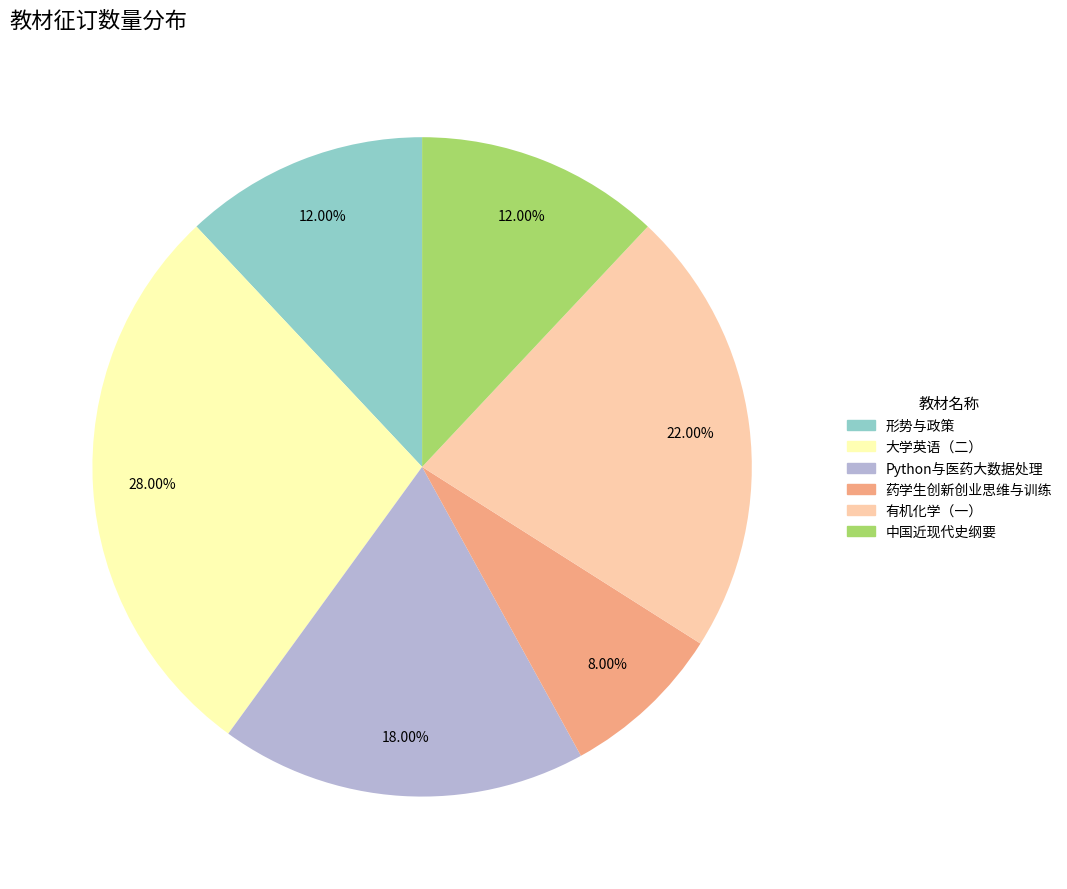

To the nearest percent, what portion does 大学英语（二） represent?

28%